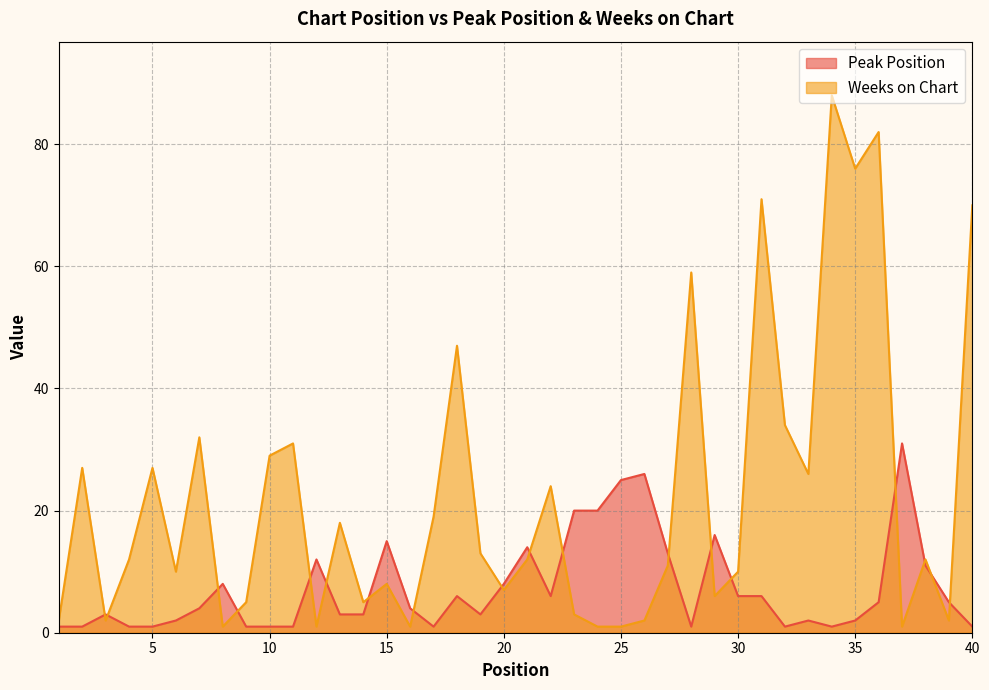

Which label corresponds to the largest value in the chart?

34